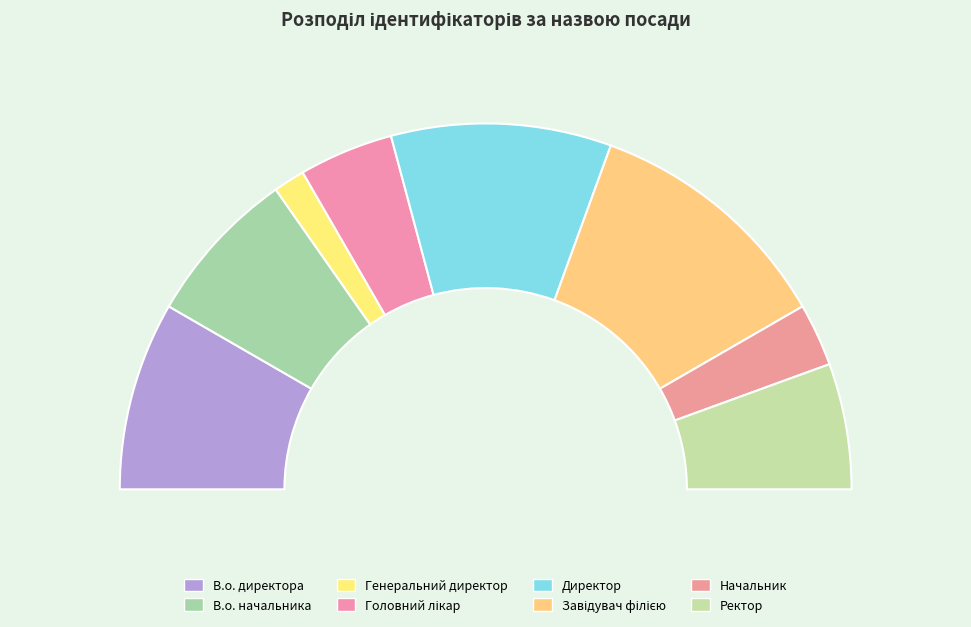

Which slice is the largest?

Завідувач філією